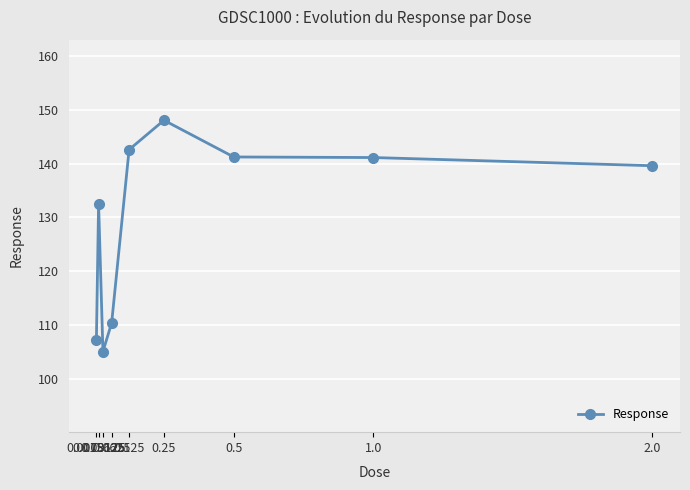

Which category has the lowest value across all series?

0.03125